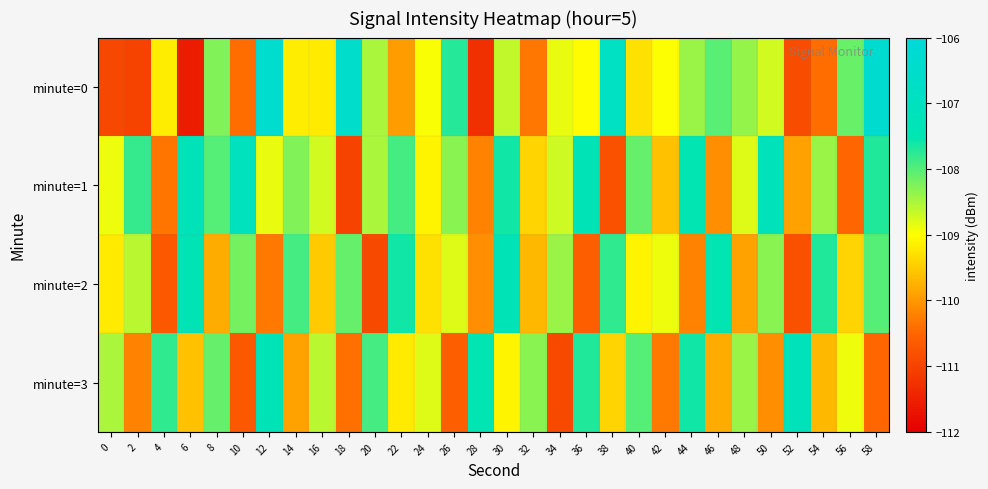

Reading left to right, extract all data points from this chart.

minute=0: 0=-110.9	2=-111.0	4=-109.2	6=-111.6	8=-108.3	10=-110.4	12=-106.4	14=-109.2	16=-109.2	18=-106.6	20=-108.5	22=-110.0	24=-109.0	26=-107.7	28=-111.3	30=-108.6	32=-110.3	34=-108.9	36=-109.0	38=-106.9	40=-109.3	42=-109.0	44=-108.4	46=-108.0	48=-108.4	50=-108.7	52=-110.9	54=-110.4	56=-108.1	58=-106.3
minute=1: 0=-108.9	2=-107.8	4=-110.3	6=-107.2	8=-108.0	10=-107.0	12=-108.9	14=-108.3	16=-108.7	18=-111.0	20=-108.5	22=-107.9	24=-109.1	26=-108.3	28=-110.2	30=-107.6	32=-109.4	34=-108.7	36=-107.3	38=-110.8	40=-108.1	42=-109.6	44=-107.5	46=-110.1	48=-108.8	50=-107.2	52=-109.9	54=-108.4	56=-110.5	58=-107.7
minute=2: 0=-109.2	2=-108.6	4=-110.7	6=-107.4	8=-109.8	10=-108.2	12=-110.3	14=-107.9	16=-109.5	18=-108.1	20=-110.9	22=-107.6	24=-109.3	26=-108.8	28=-110.1	30=-107.3	32=-109.7	34=-108.4	36=-110.6	38=-107.8	40=-109.1	42=-108.9	44=-110.2	46=-107.5	48=-109.9	50=-108.3	52=-110.8	54=-107.7	56=-109.4	58=-108.0
minute=3: 0=-108.5	2=-110.2	4=-107.8	6=-109.6	8=-108.1	10=-110.7	12=-107.3	14=-109.9	16=-108.6	18=-110.4	20=-107.9	22=-109.2	24=-108.8	26=-110.6	28=-107.5	30=-109.1	32=-108.3	34=-110.9	36=-107.7	38=-109.4	40=-108.0	42=-110.3	44=-107.6	46=-109.8	48=-108.4	50=-110.1	52=-107.2	54=-109.7	56=-108.9	58=-110.5